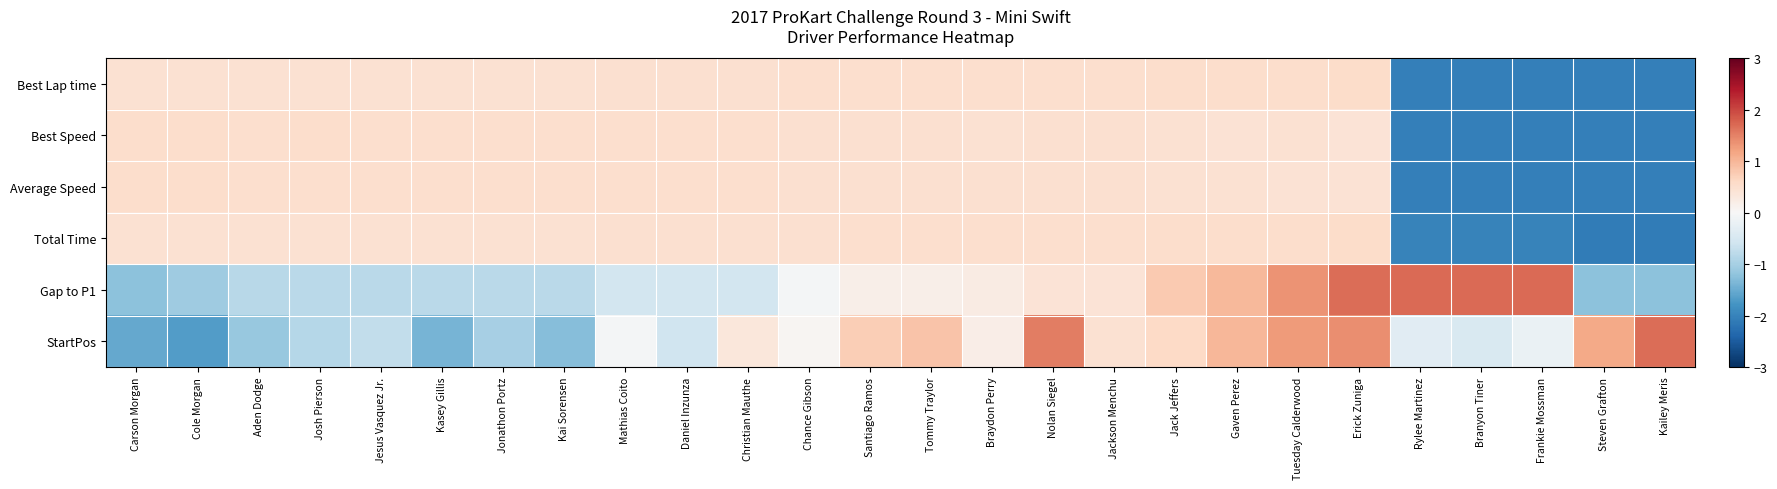

Reading right to left, extract all data points from this chart.

Best Lap time: Kailey Meris=-2.0	Steven Grafton=-2.0	Frankie Mossman=-2.0	Branyon Tiner=-2.0	Rylee Martinez=-2.0	Erick Zuniga=0.6	Tuesday Calderwood=0.5	Gaven Perez=0.5	Jack Jeffers=0.5	Jackson Menchu=0.5	Nolan Siegel=0.5	Braydon Perry=0.5	Tommy Traylor=0.5	Santiago Ramos=0.5	Chance Gibson=0.5	Christian Mauthe=0.5	Daniel Inzunza=0.5	Mathias Coito=0.5	Kai Sorensen=0.5	Jonathon Portz=0.5	Kasey Gillis=0.5	Jesus Vasquez Jr.=0.5	Josh Pierson=0.5	Aden Dodge=0.5	Cole Morgan=0.5	Carson Morgan=0.5
Best Speed: Kailey Meris=-2.0	Steven Grafton=-2.0	Frankie Mossman=-2.0	Branyon Tiner=-2.0	Rylee Martinez=-2.0	Erick Zuniga=0.4	Tuesday Calderwood=0.5	Gaven Perez=0.4	Jack Jeffers=0.5	Jackson Menchu=0.5	Nolan Siegel=0.5	Braydon Perry=0.5	Tommy Traylor=0.5	Santiago Ramos=0.5	Chance Gibson=0.5	Christian Mauthe=0.5	Daniel Inzunza=0.5	Mathias Coito=0.5	Kai Sorensen=0.5	Jonathon Portz=0.5	Kasey Gillis=0.5	Jesus Vasquez Jr.=0.5	Josh Pierson=0.5	Aden Dodge=0.5	Cole Morgan=0.5	Carson Morgan=0.5
Average Speed: Kailey Meris=-2.0	Steven Grafton=-2.0	Frankie Mossman=-2.0	Branyon Tiner=-2.0	Rylee Martinez=-2.0	Erick Zuniga=0.4	Tuesday Calderwood=0.4	Gaven Perez=0.5	Jack Jeffers=0.5	Jackson Menchu=0.5	Nolan Siegel=0.5	Braydon Perry=0.5	Tommy Traylor=0.5	Santiago Ramos=0.5	Chance Gibson=0.5	Christian Mauthe=0.5	Daniel Inzunza=0.5	Mathias Coito=0.5	Kai Sorensen=0.5	Jonathon Portz=0.5	Kasey Gillis=0.5	Jesus Vasquez Jr.=0.5	Josh Pierson=0.5	Aden Dodge=0.5	Cole Morgan=0.5	Carson Morgan=0.5
Total Time: Kailey Meris=-2.1	Steven Grafton=-2.1	Frankie Mossman=-2.0	Branyon Tiner=-2.0	Rylee Martinez=-2.0	Erick Zuniga=0.5	Tuesday Calderwood=0.5	Gaven Perez=0.5	Jack Jeffers=0.5	Jackson Menchu=0.5	Nolan Siegel=0.5	Braydon Perry=0.5	Tommy Traylor=0.5	Santiago Ramos=0.5	Chance Gibson=0.5	Christian Mauthe=0.5	Daniel Inzunza=0.5	Mathias Coito=0.5	Kai Sorensen=0.5	Jonathon Portz=0.5	Kasey Gillis=0.5	Jesus Vasquez Jr.=0.5	Josh Pierson=0.5	Aden Dodge=0.5	Cole Morgan=0.5	Carson Morgan=0.4
Gap to P1: Kailey Meris=-1.2	Steven Grafton=-1.2	Frankie Mossman=1.7	Branyon Tiner=1.7	Rylee Martinez=1.7	Erick Zuniga=1.7	Tuesday Calderwood=1.4	Gaven Perez=1.0	Jack Jeffers=0.8	Jackson Menchu=0.4	Nolan Siegel=0.4	Braydon Perry=0.2	Tommy Traylor=0.2	Santiago Ramos=0.2	Chance Gibson=-0.1	Christian Mauthe=-0.5	Daniel Inzunza=-0.6	Mathias Coito=-0.6	Kai Sorensen=-0.8	Jonathon Portz=-0.8	Kasey Gillis=-0.8	Jesus Vasquez Jr.=-0.8	Josh Pierson=-0.8	Aden Dodge=-0.8	Cole Morgan=-1.1	Carson Morgan=-1.2
StartPos: Kailey Meris=1.7	Steven Grafton=1.1	Frankie Mossman=-0.2	Branyon Tiner=-0.5	Rylee Martinez=-0.3	Erick Zuniga=1.4	Tuesday Calderwood=1.3	Gaven Perez=1.0	Jack Jeffers=0.6	Jackson Menchu=0.5	Nolan Siegel=1.5	Braydon Perry=0.2	Tommy Traylor=0.9	Santiago Ramos=0.7	Chance Gibson=0.1	Christian Mauthe=0.3	Daniel Inzunza=-0.6	Mathias Coito=-0.1	Kai Sorensen=-1.3	Jonathon Portz=-1.0	Kasey Gillis=-1.4	Jesus Vasquez Jr.=-0.7	Josh Pierson=-0.9	Aden Dodge=-1.1	Cole Morgan=-1.7	Carson Morgan=-1.5